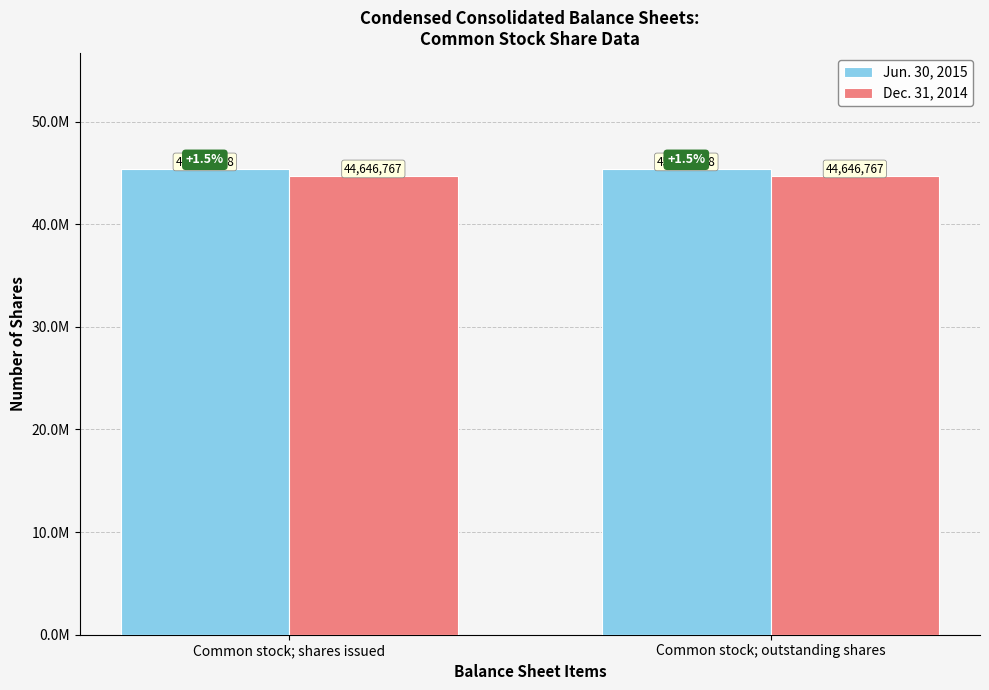

List the labels in order of Dec. 31, 2014 value, smallest first.

Common stock; shares issued, Common stock; outstanding shares